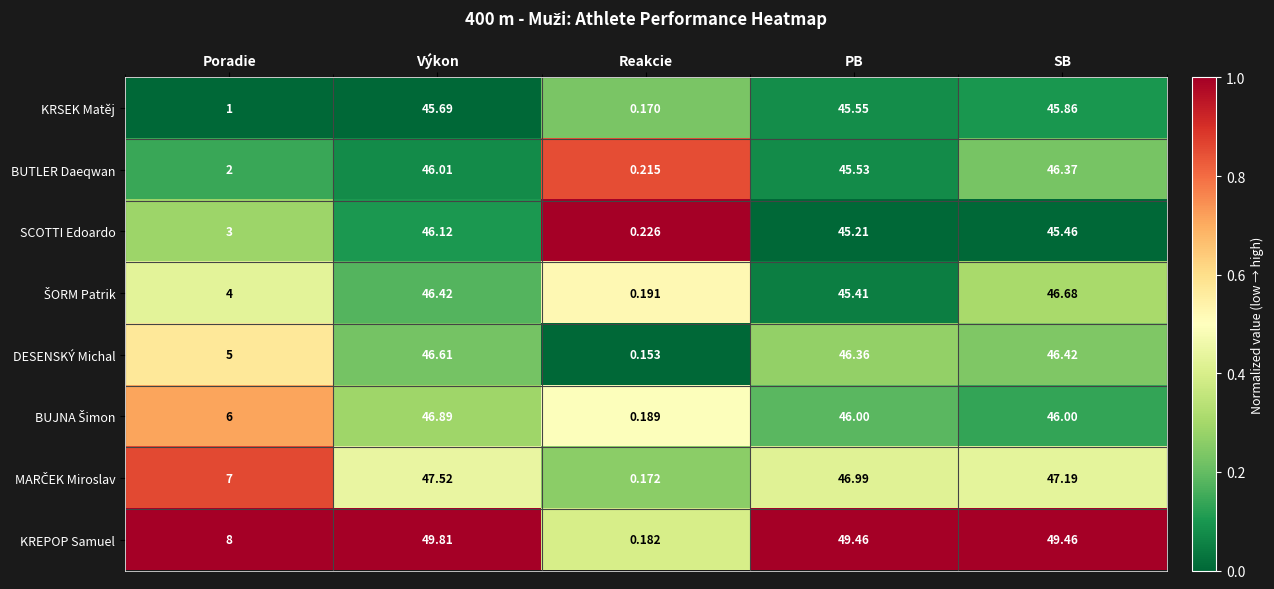

Which series has the widest spread of values?

KREPOP Samuel